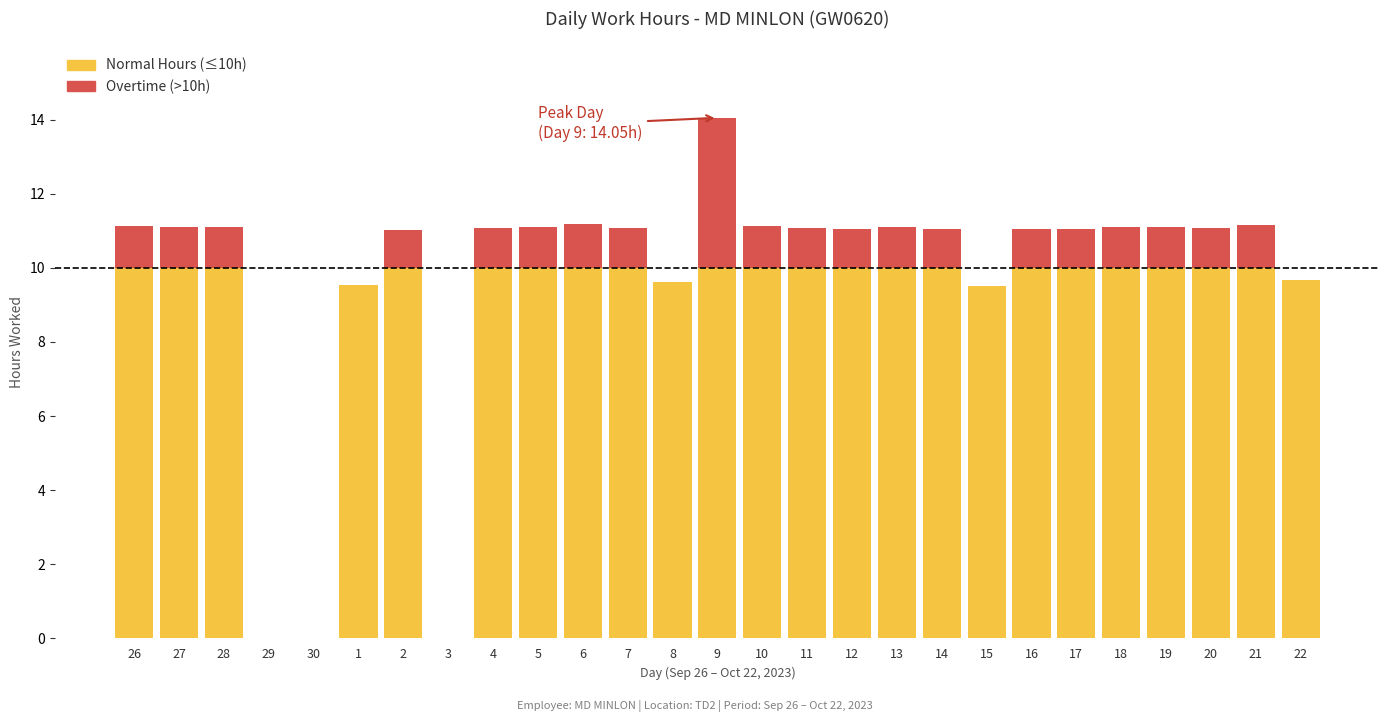

Are the bars horizontal?

No